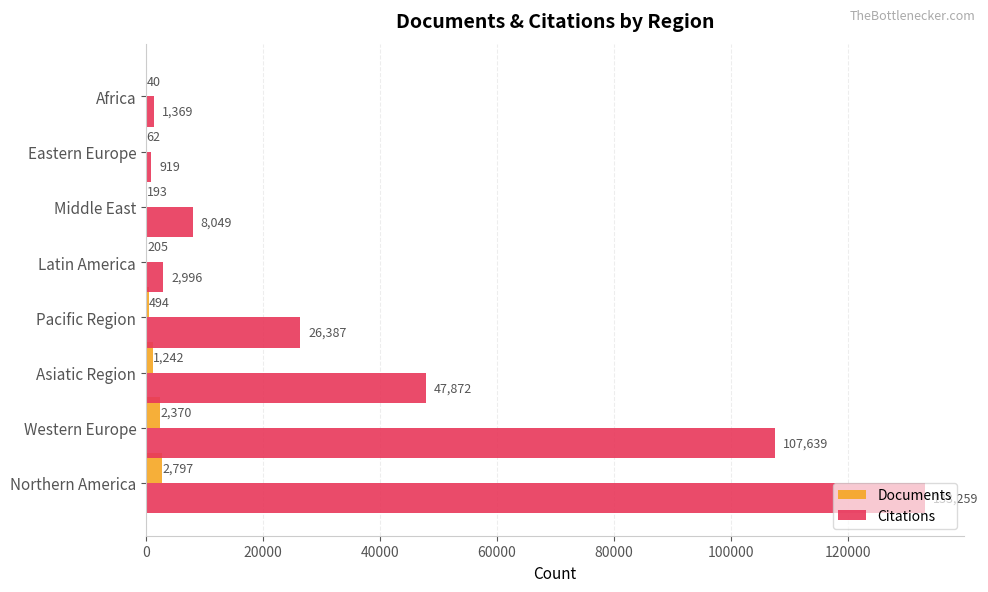

What are all the series names shown in the legend?

Documents, Citations